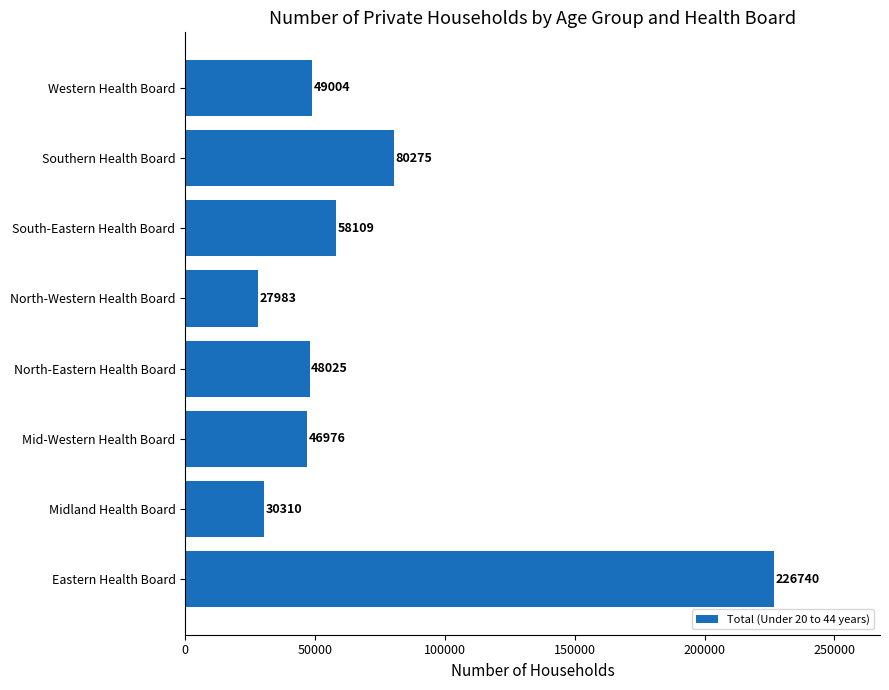

Reading bottom to top, list all the values displayed in this chart.

226740	30310	46976	48025	27983	58109	80275	49004